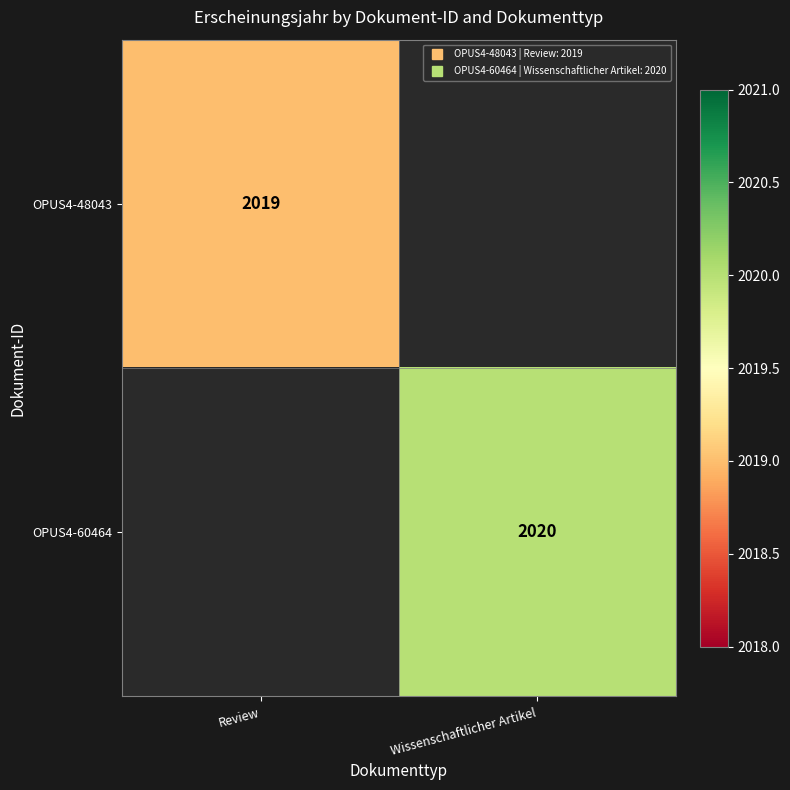

What is the greatest value displayed?

2020